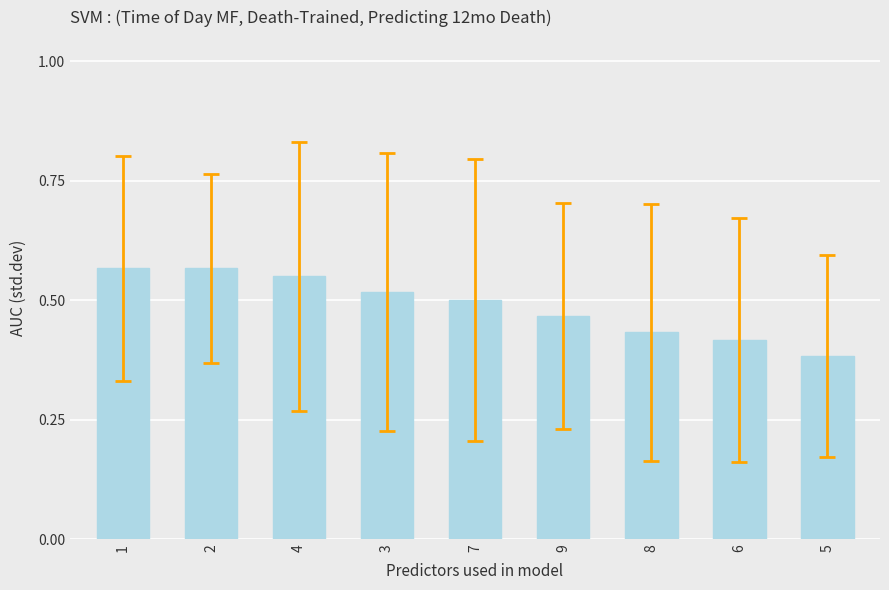

Are the bars grouped side by side (vs. stacked)?

No